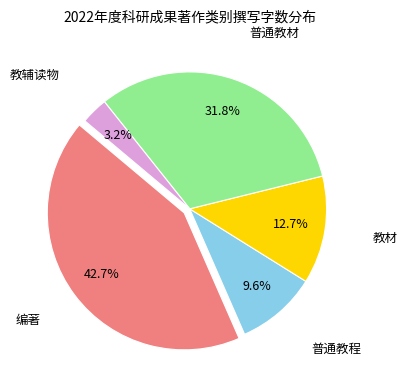

Does any single category account for the majority?

No